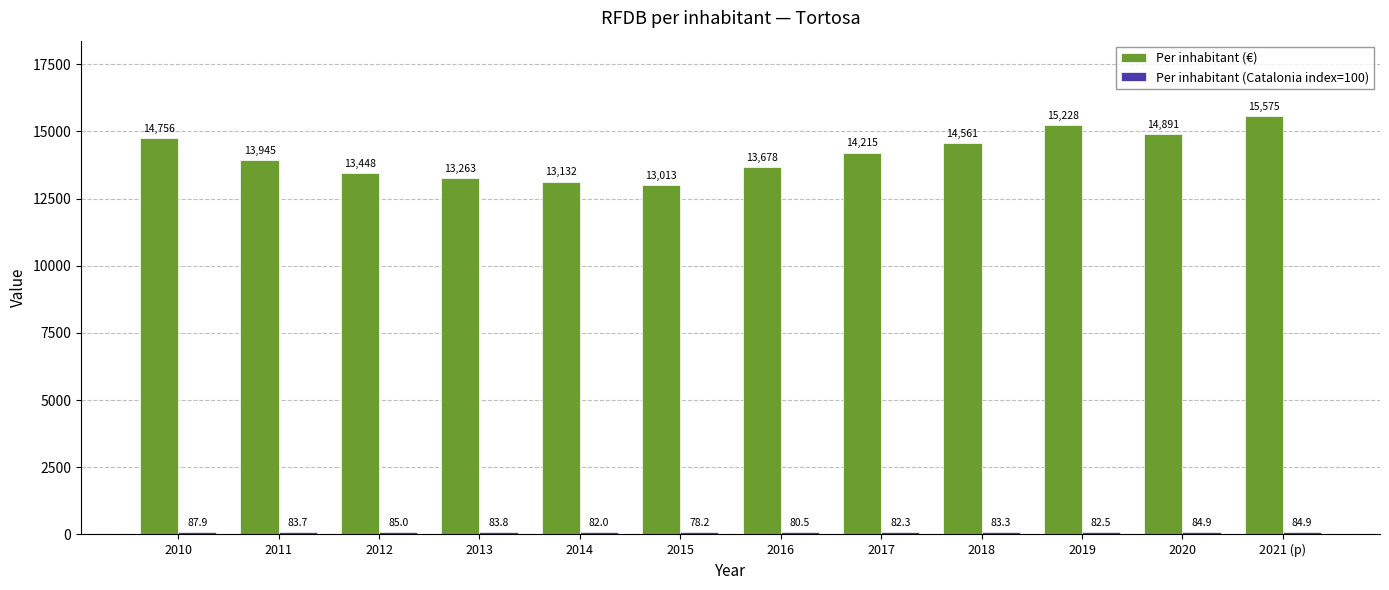

Which category has the highest value across all series?

2021 (p)